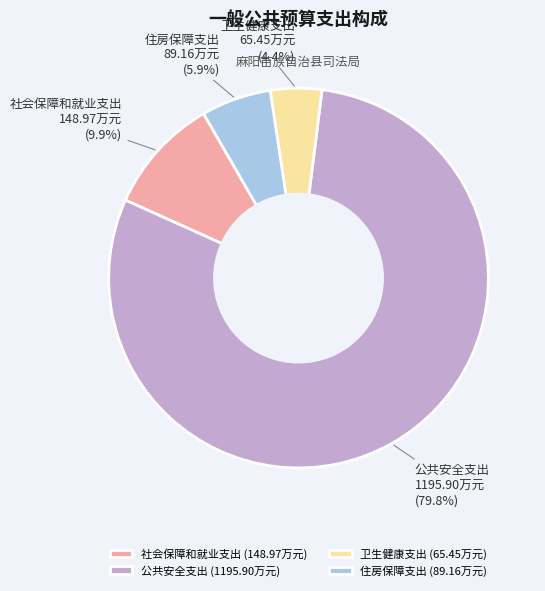

To the nearest percent, what is the difference between the largest and smallest slice percentages?

75%